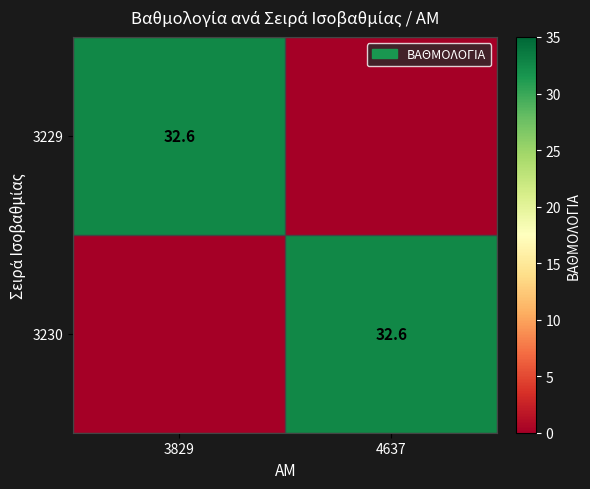

The value of 3229 at 3829 is 54.0. True or false?

False